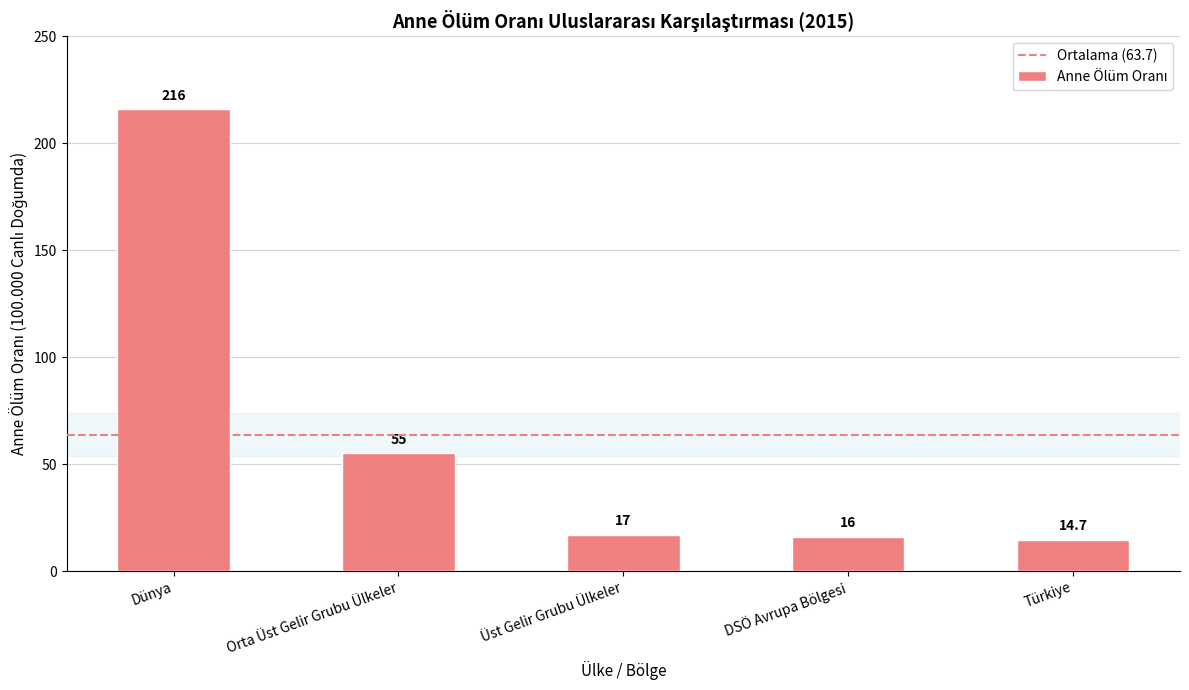

Which has a higher value, Üst Gelir Grubu Ülkeler or Orta Üst Gelir Grubu Ülkeler?

Orta Üst Gelir Grubu Ülkeler